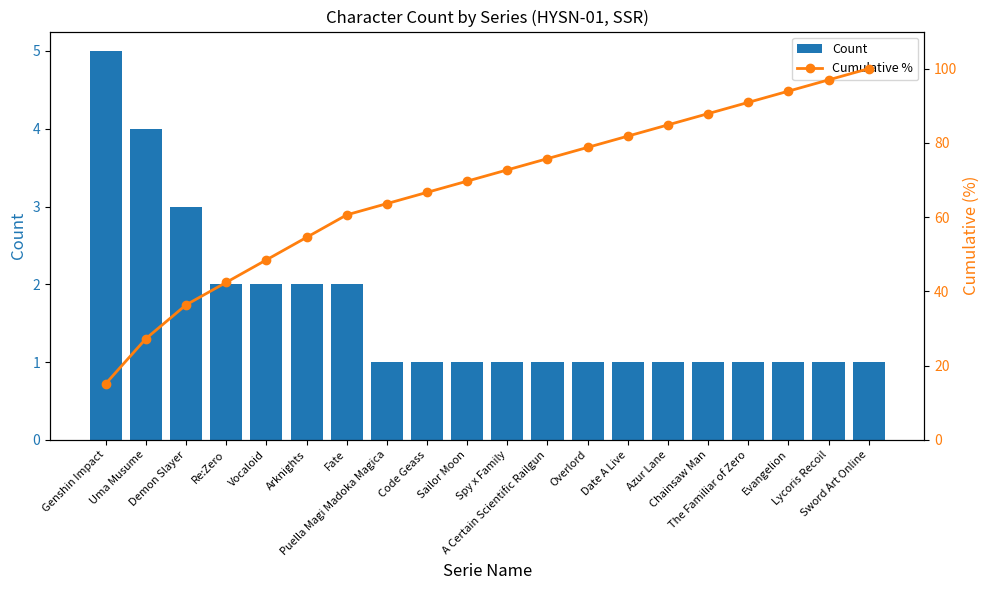

Is the value of Cumulative % at Demon Slayer greater than the value of Count at Date A Live?

Yes